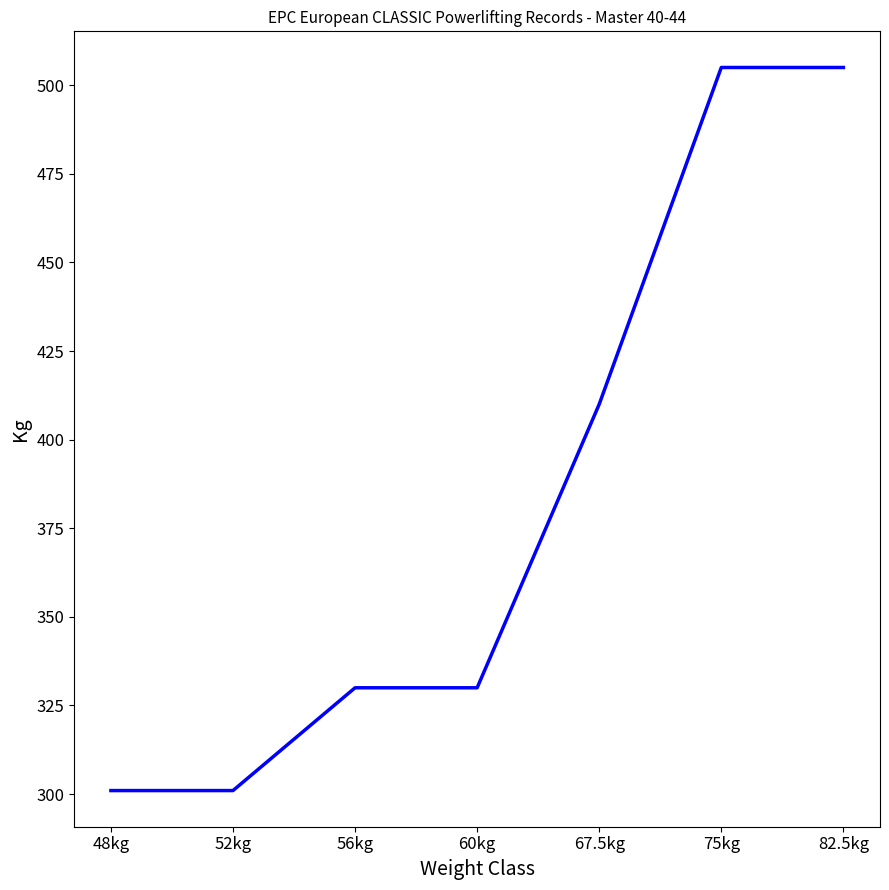

How many values are between 301 and 505?

7